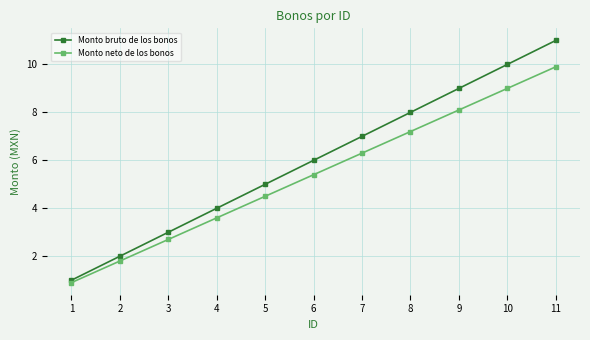

True or false: Monto bruto de los bonos and Monto neto de los bonos cross at least once.

False